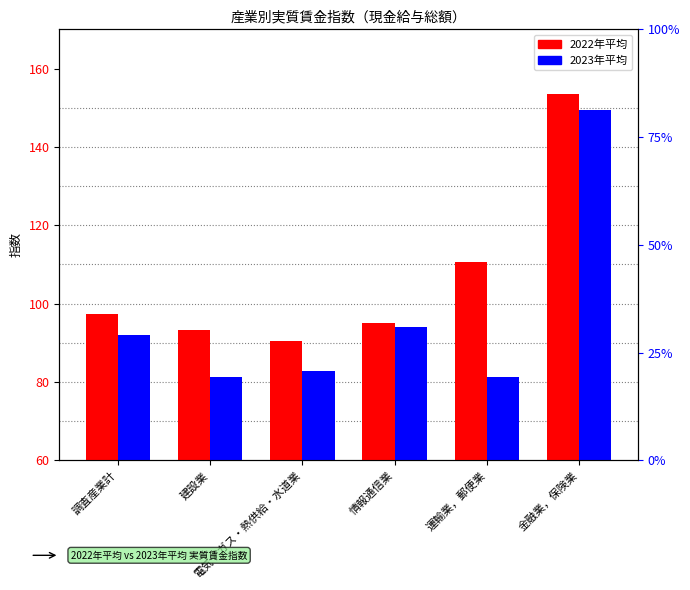

At which label does 2023年平均 reach its minimum?

建設業